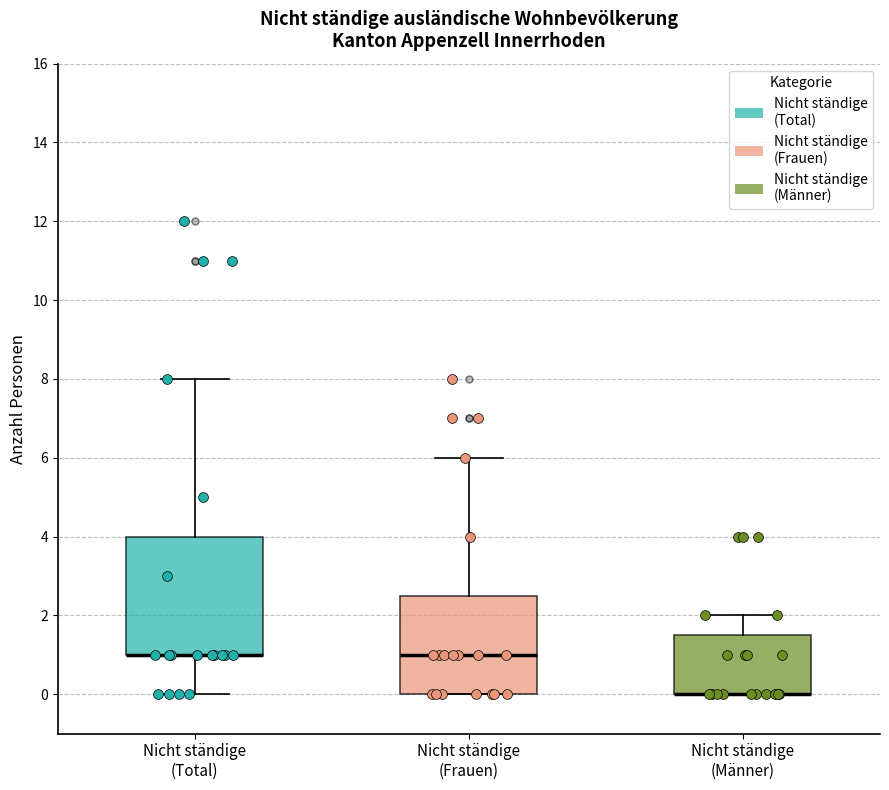

Where does the upper whisker of the box for Nicht ständige (Total) end on the y-axis? The values are not printed on the chart, so give them approximately, as read against the axis.

8.0